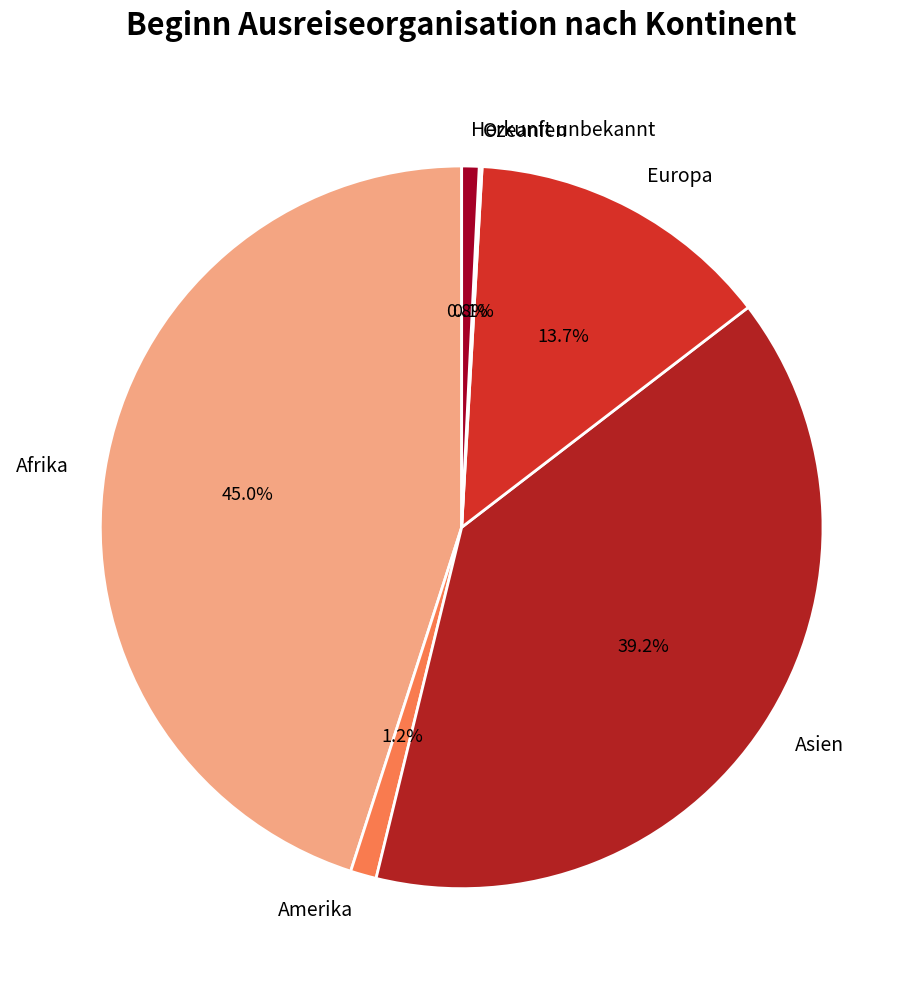

To the nearest percent, what is the difference between the largest and smallest slice percentages?

45%